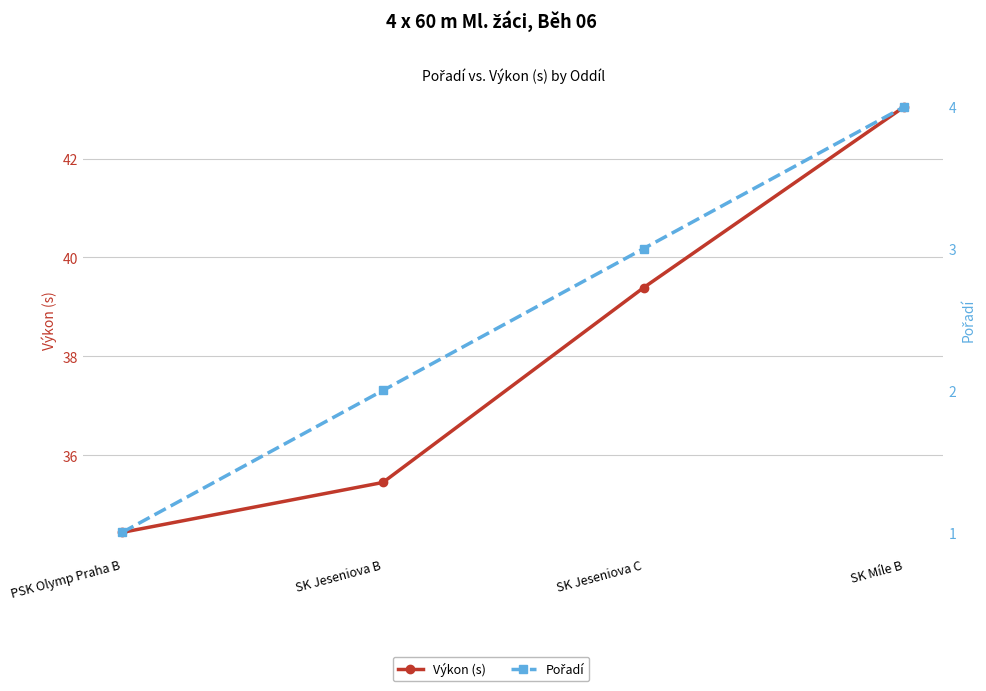

What are all the series names shown in the legend?

Výkon (s), Pořadí